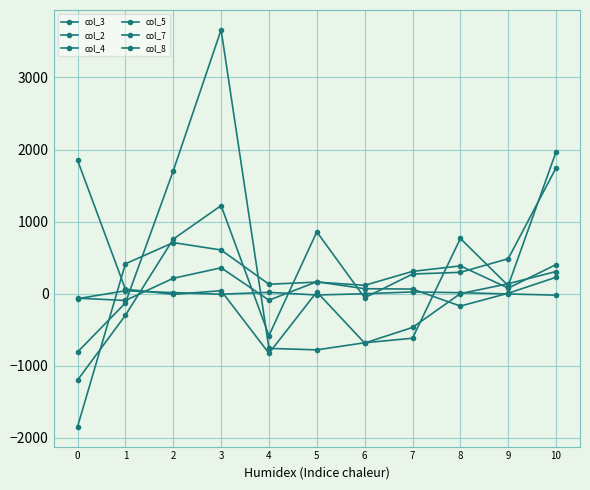

What is the difference between the col_2 values at 7 and 8?

235.9